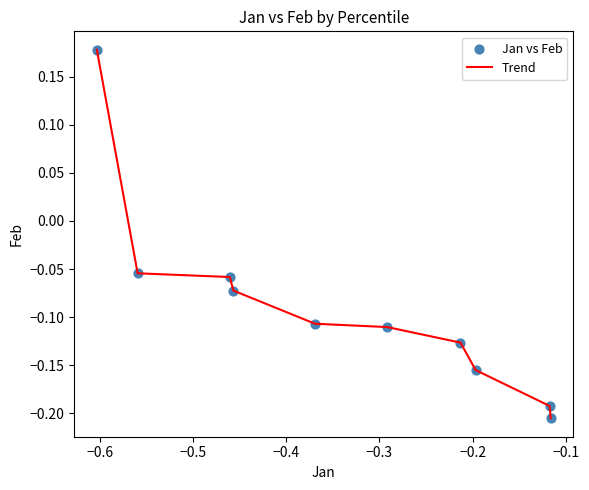

What is the difference between the maximum and minimum values?

0.4